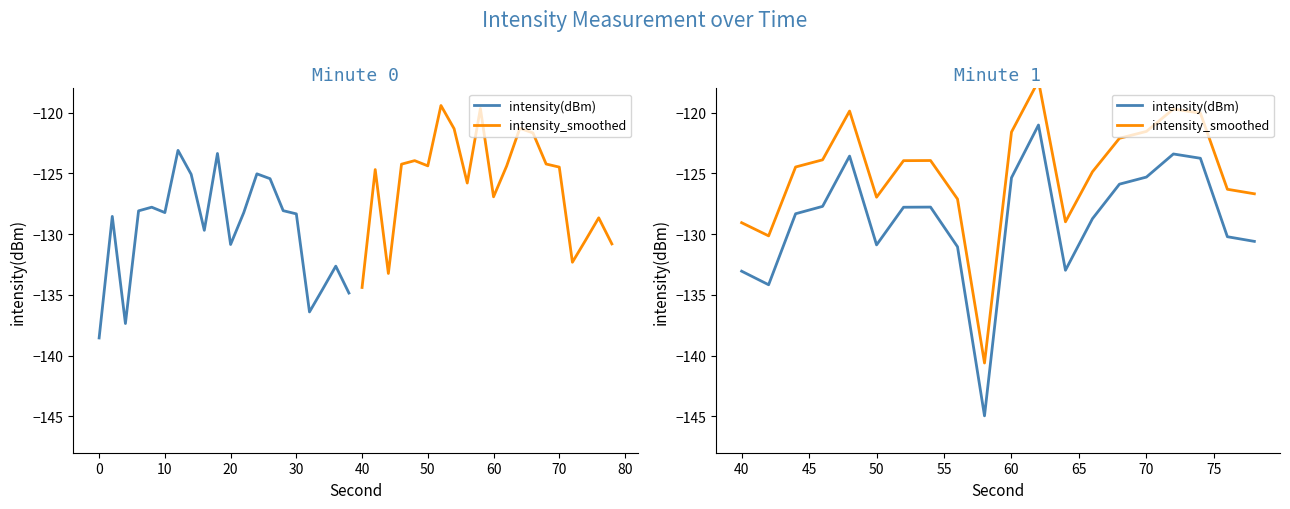

What is the difference between the maximum and minimum values in the intensity_smoothed series?

23.2